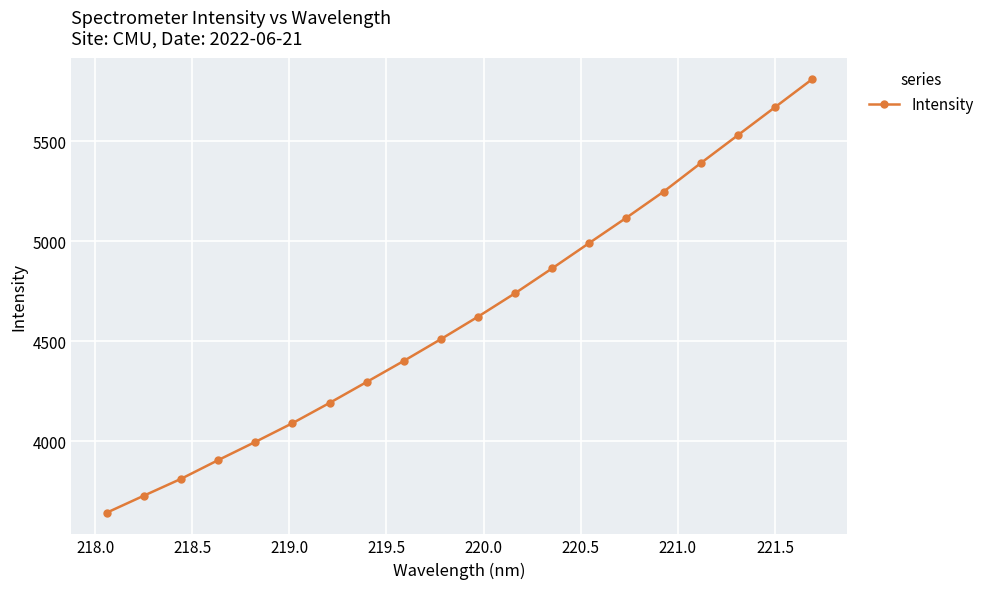

What is the average value?

4627.5